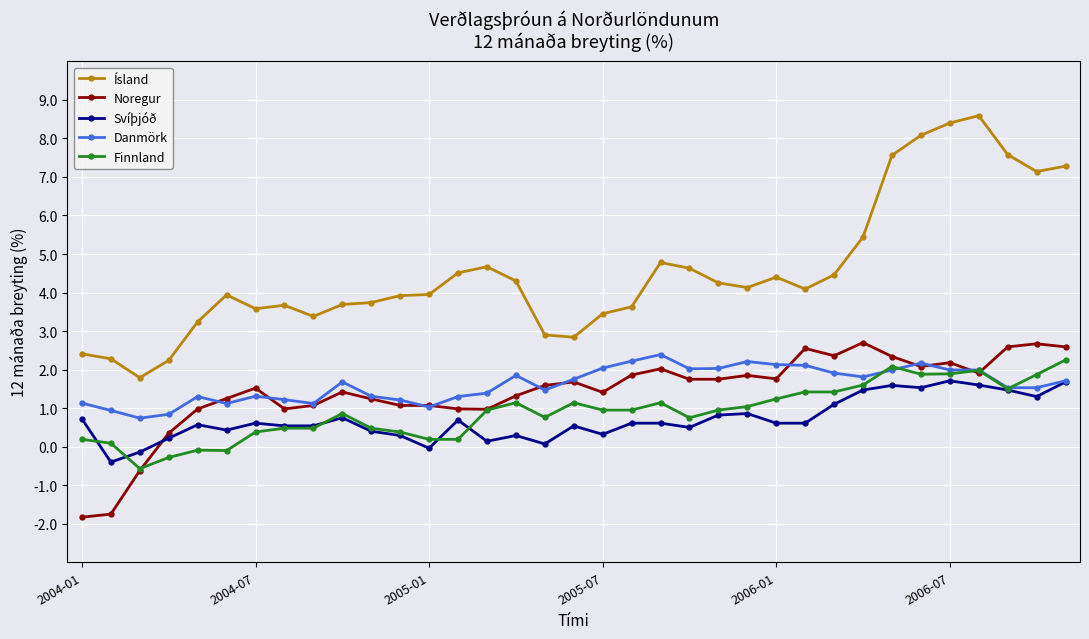

What is the greatest value displayed?

8.6